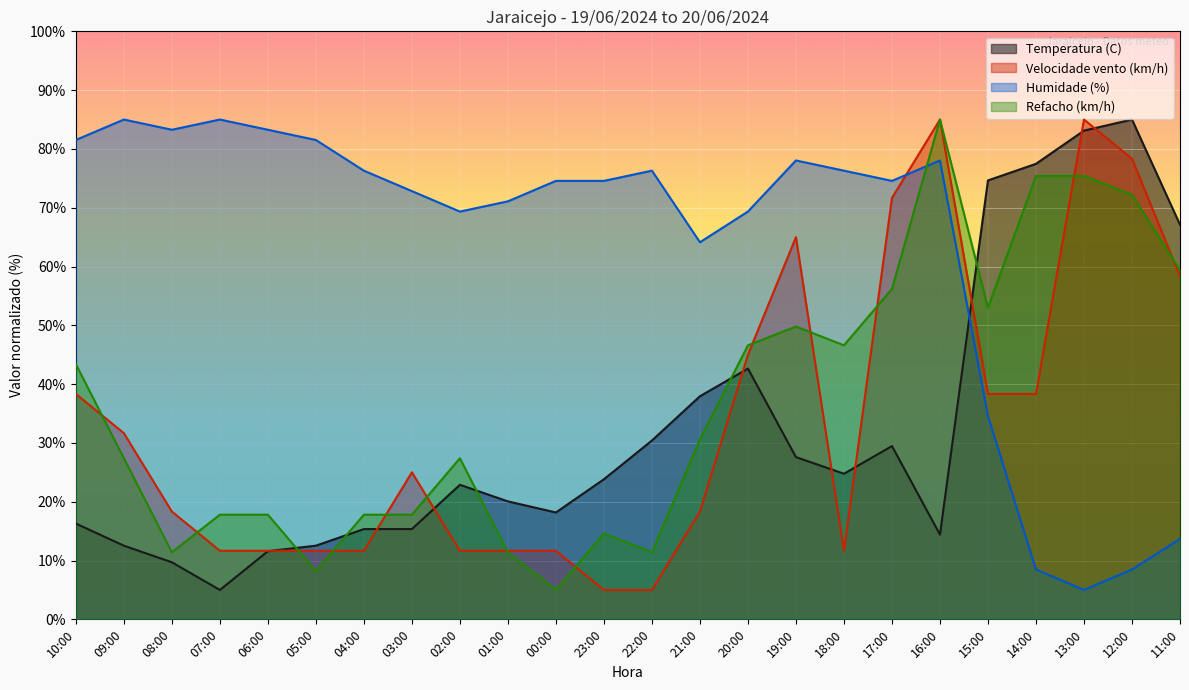

How many lines are shown in the chart?

4